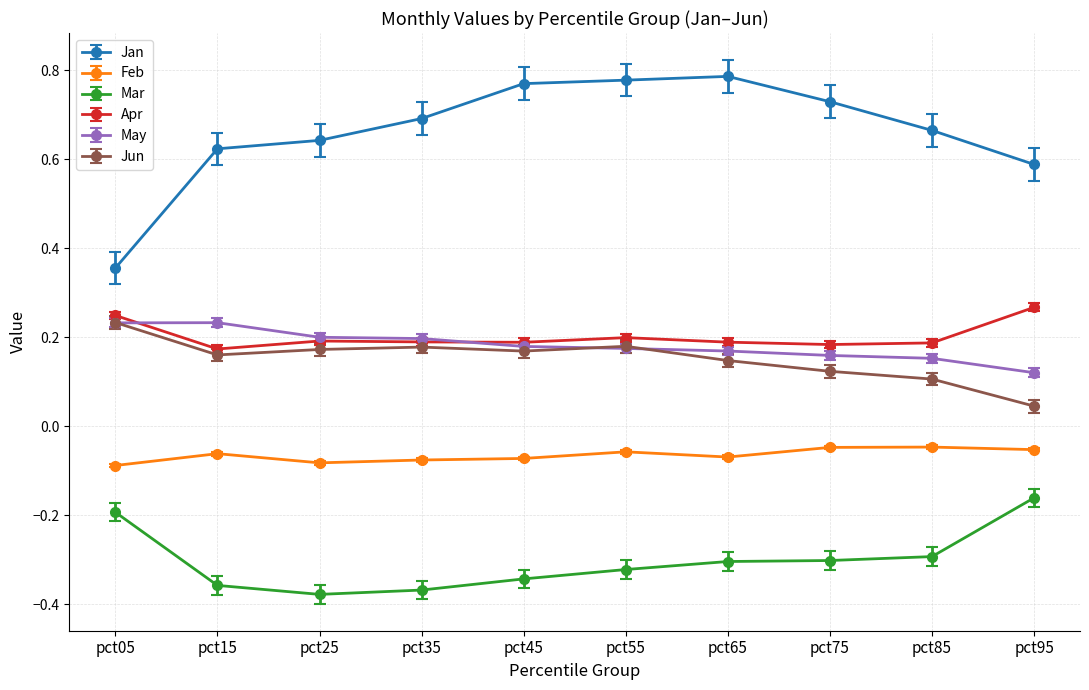

Which series has the largest total across all categories?

Jan